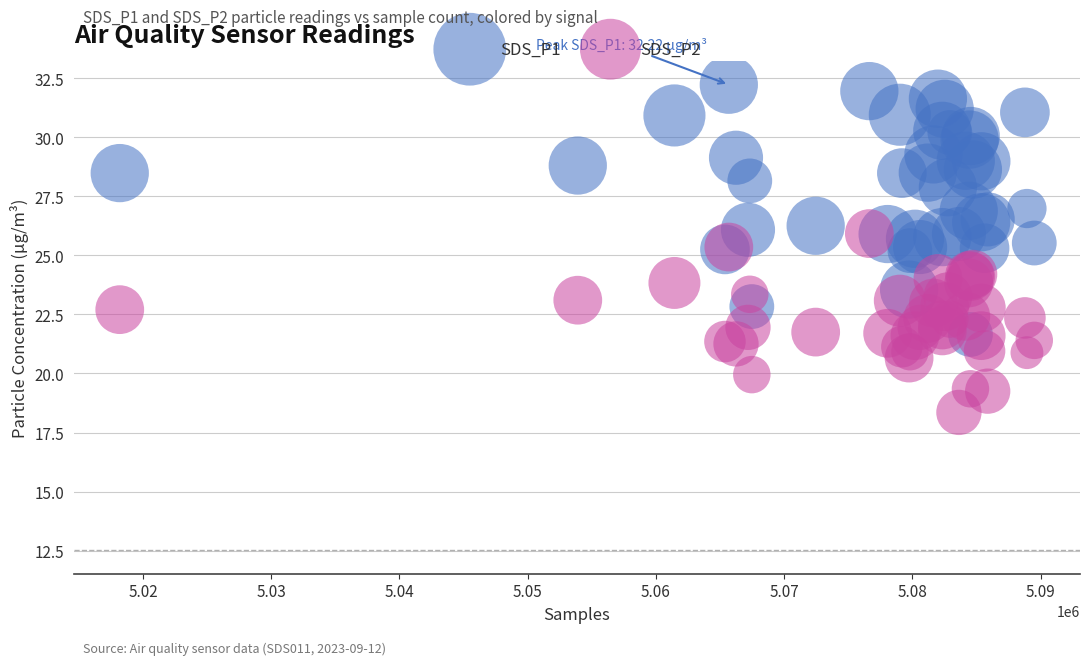

What is the X range (max minus min) for the scatter plot?

71318.0